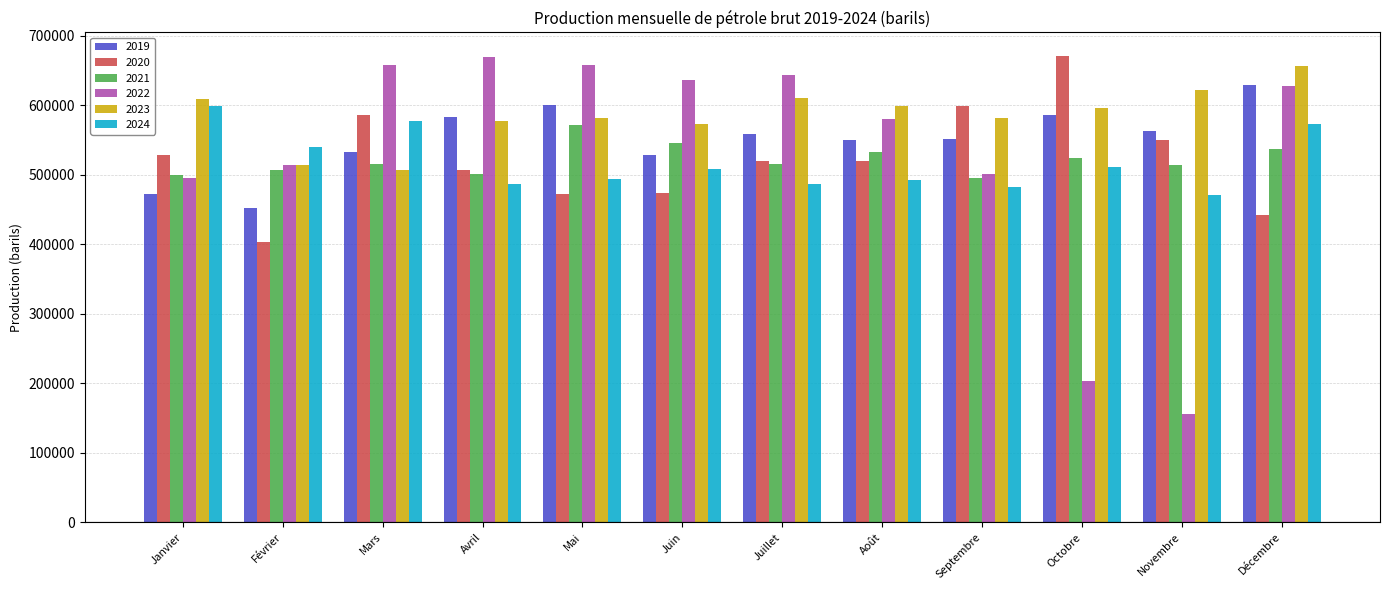

The value of 2020 at Septembre is 890700.9. True or false?

False